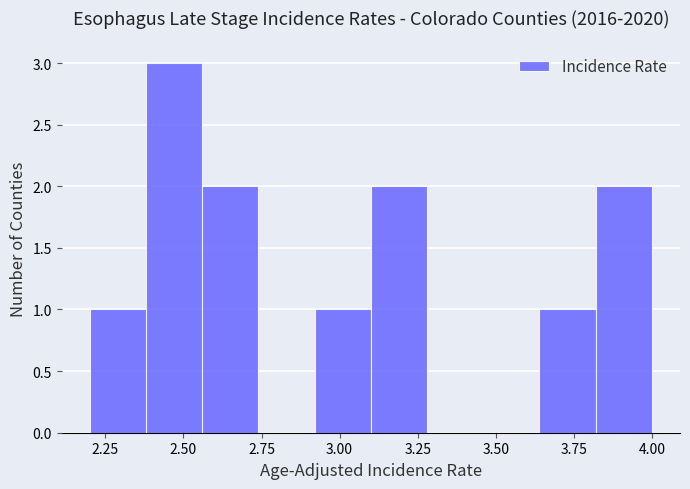

Read against the x-axis, roughly where is the centre of the tallest bar?

2.45